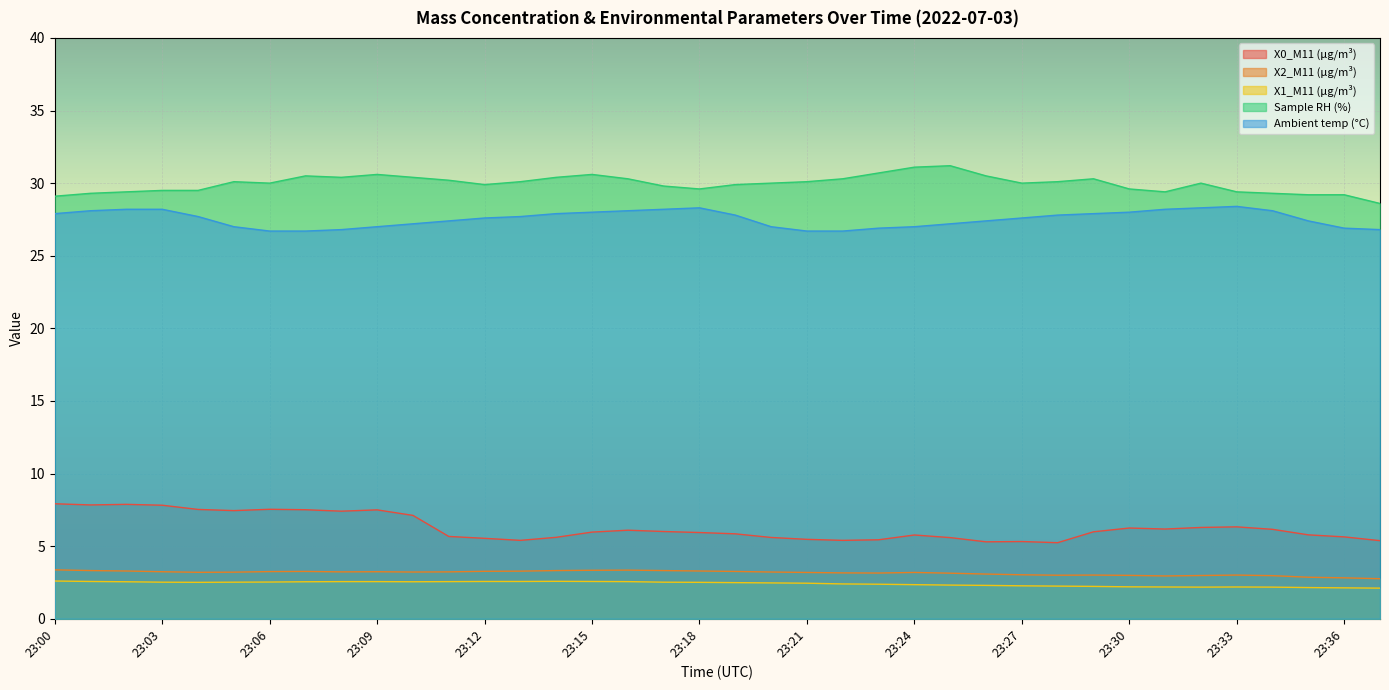

What is the sum of all X0_M11 (μg/m³) values?

238.7